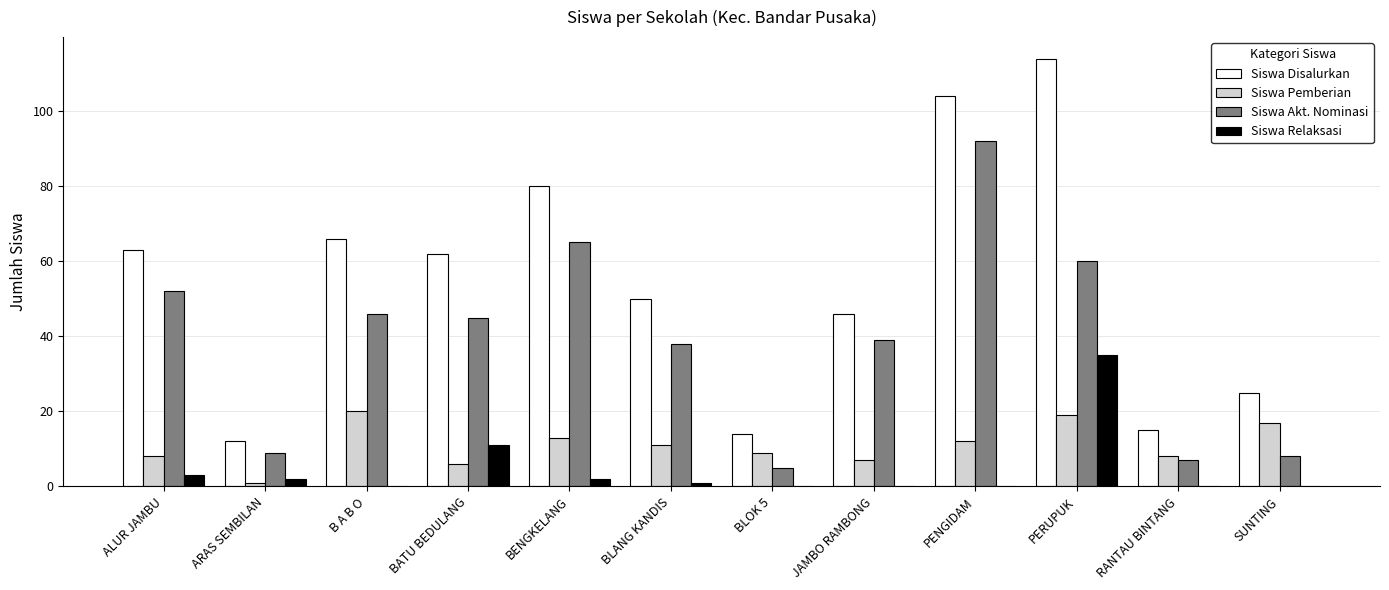

At which label does Siswa Disalurkan first exceed 62?

ALUR JAMBU